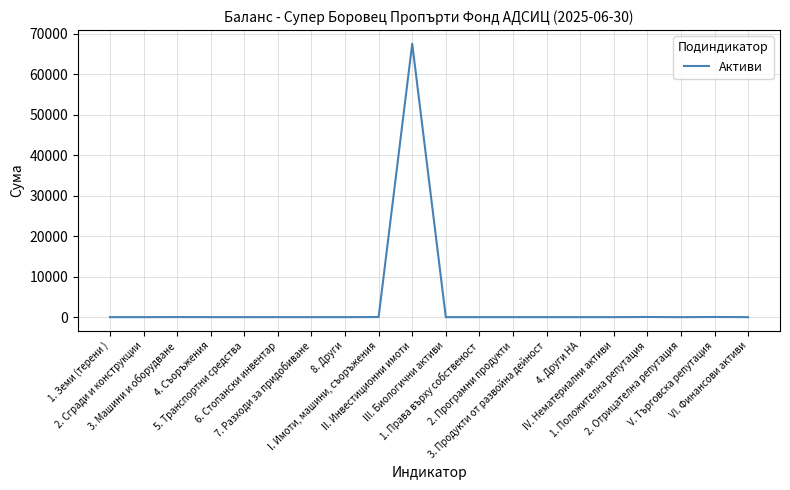

What is the maximum value shown in the chart?

67567